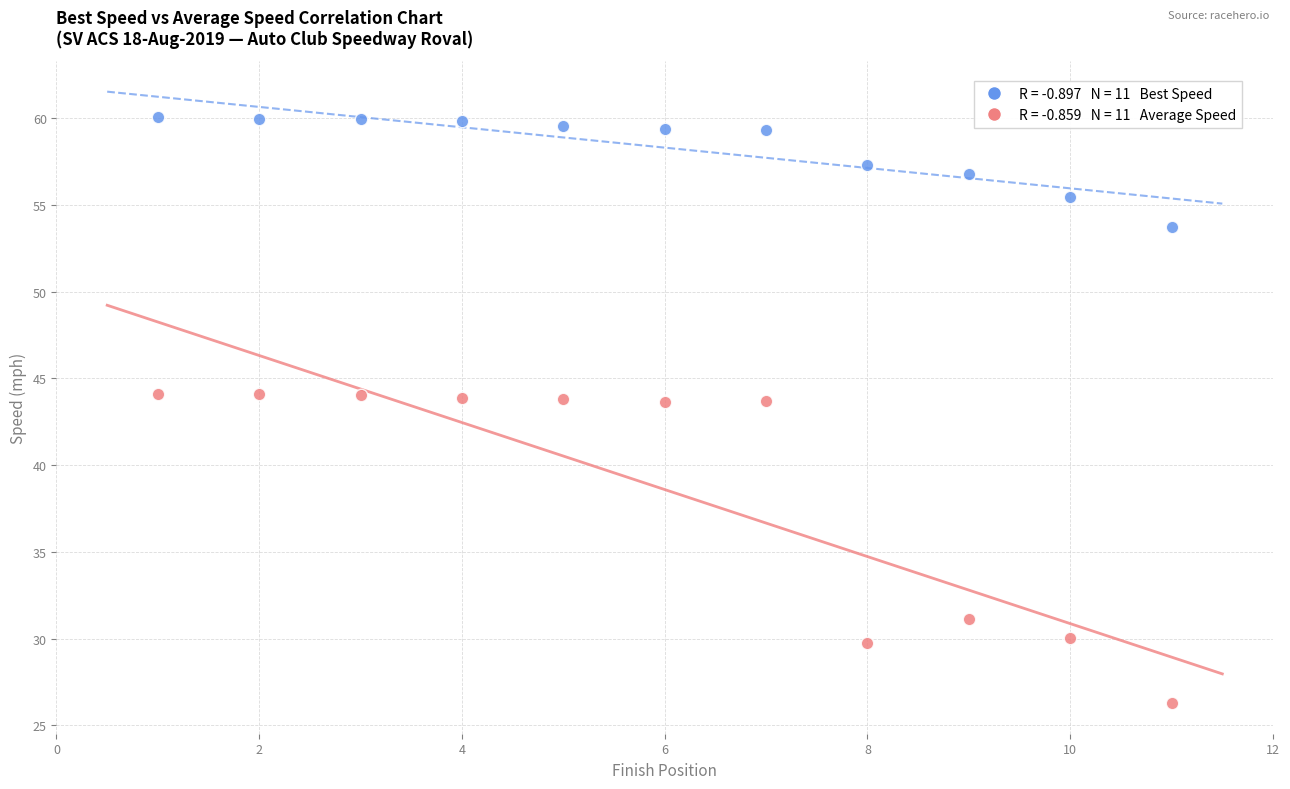

Across all data points, what is the range of Y values (max minus min)?

33.8